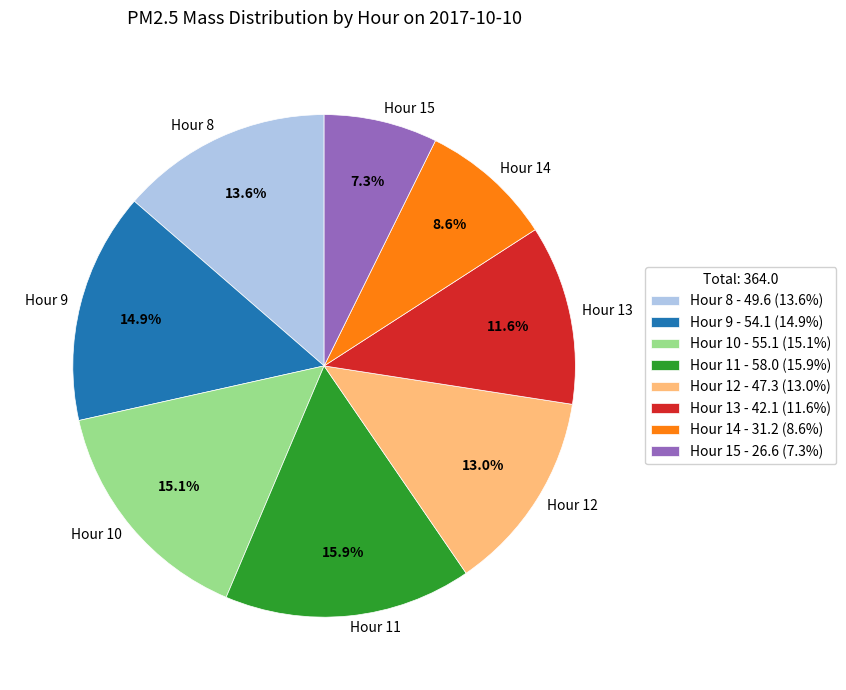

Between Hour 14 and Hour 9, which is larger?

Hour 9